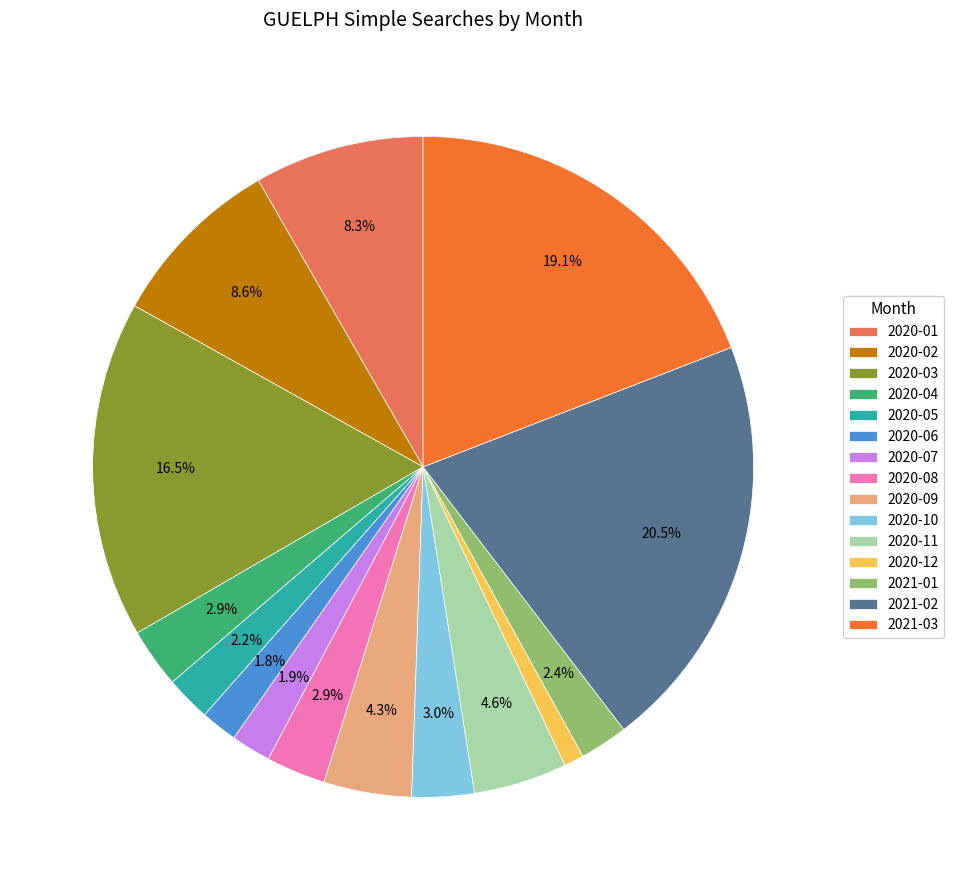

Do 2020-06 and 2021-03 together represent more than half of the pie?

No